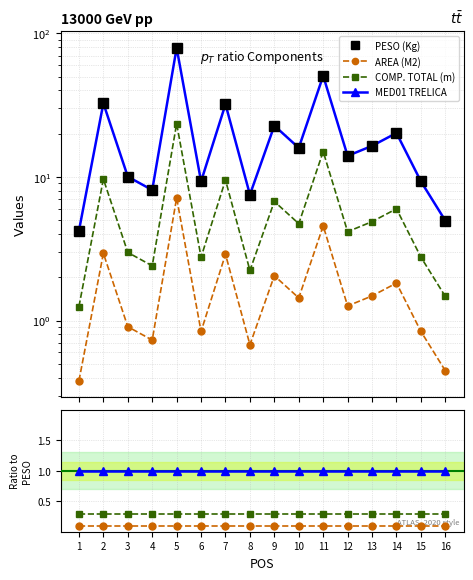

What is the total value across all series at 2?

33.9